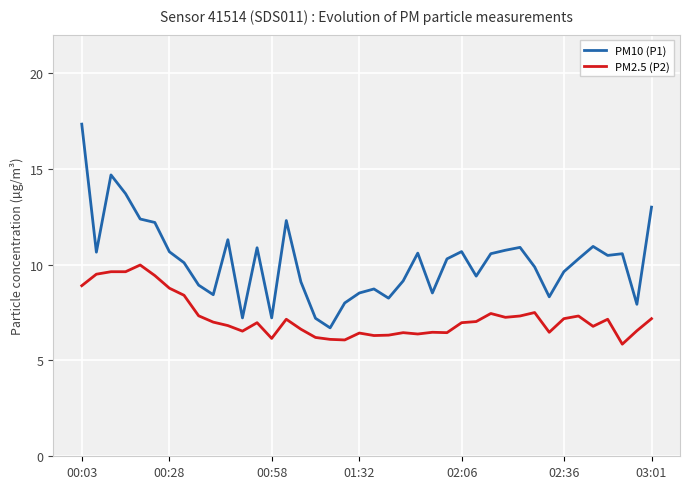

What is the highest value of the PM2.5 (P2) series?

10.0